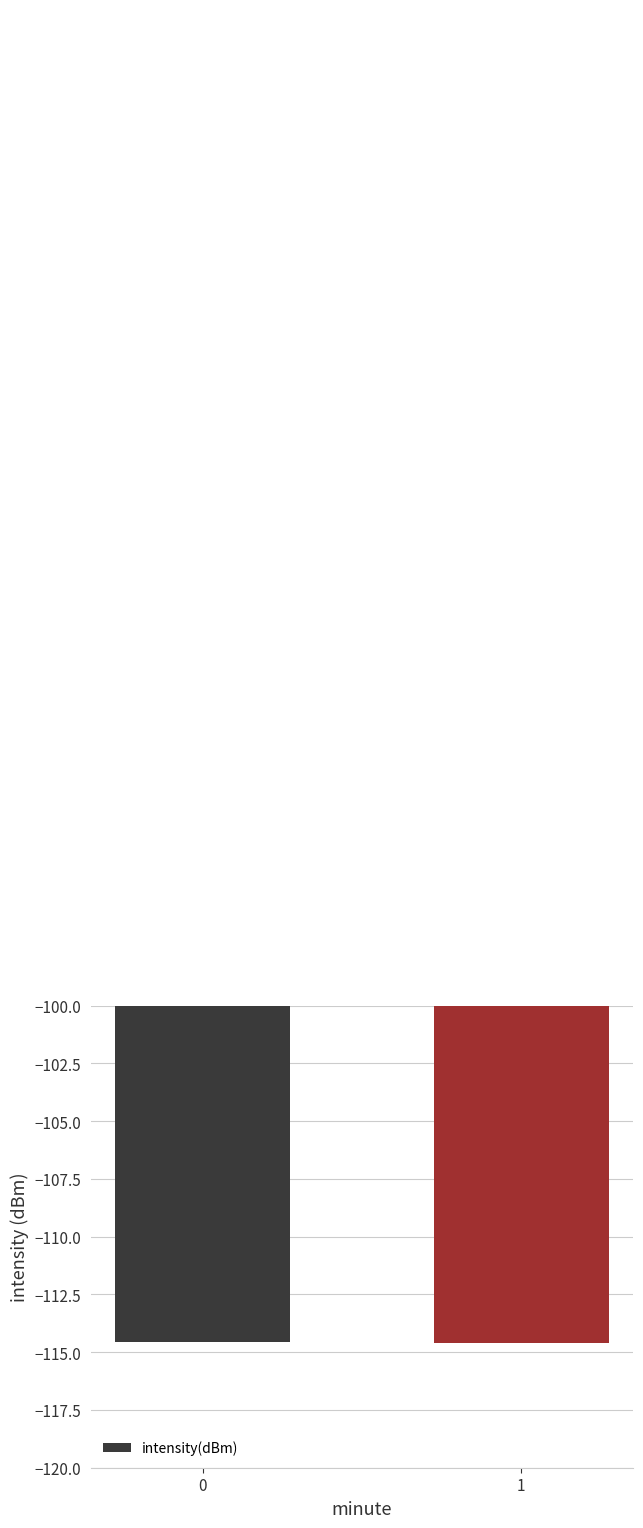

List the labels in order of value, smallest first.

1, 0